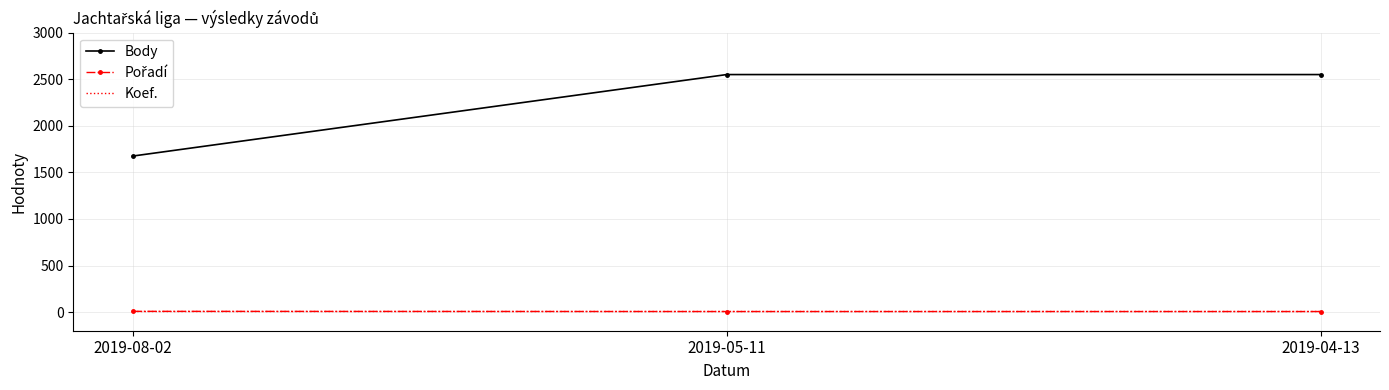

What is the spread (max minus min) of values at 2019-04-13?

2544